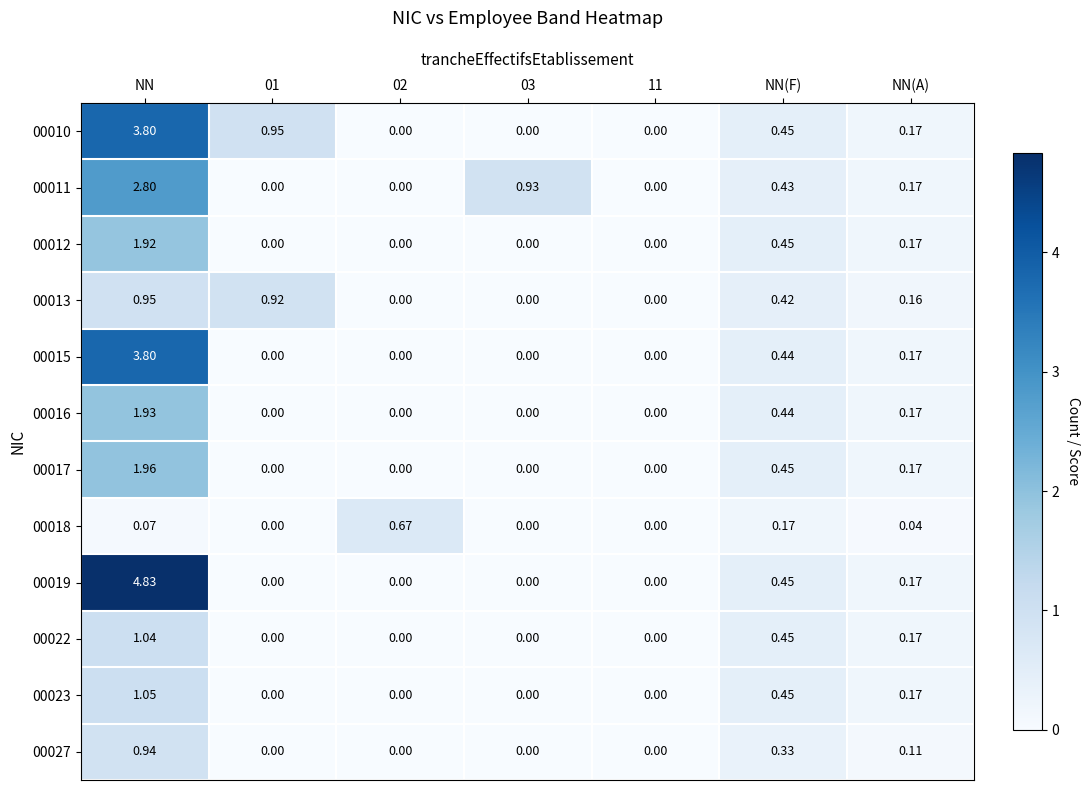

At which label does 00019 reach its peak?

NN